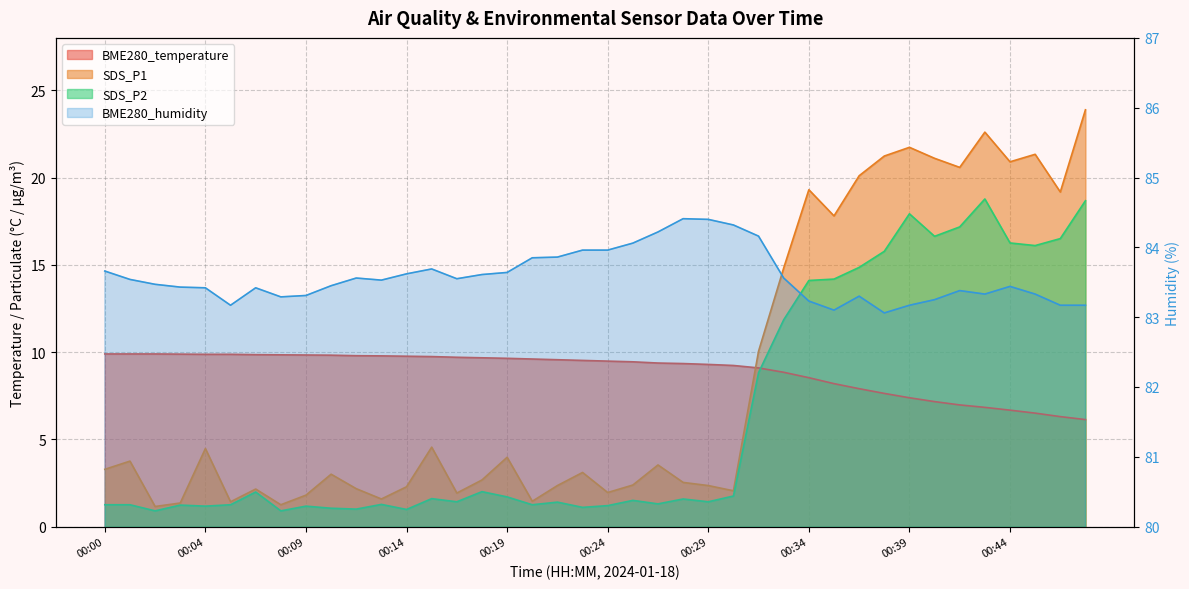

Reading right to left, list all the values displayed in this chart.

BME280_temperature: 6.1	6.3	6.5	6.7	6.8	7.0	7.2	7.4	7.6	7.9	8.2	8.5	8.8	9.1	9.2	9.3	9.3	9.4	9.4	9.5	9.5	9.6	9.6	9.6	9.7	9.7	9.7	9.8	9.8	9.8	9.8	9.8	9.8	9.8	9.9	9.9	9.9	9.9	9.9	9.9
BME280_humidity: 83.2	83.2	83.3	83.4	83.3	83.4	83.2	83.2	83.1	83.3	83.1	83.2	83.6	84.2	84.3	84.4	84.4	84.2	84.1	84.0	84.0	83.9	83.8	83.6	83.6	83.5	83.7	83.6	83.5	83.6	83.5	83.3	83.3	83.4	83.2	83.4	83.4	83.5	83.5	83.7
SDS_P1: 23.9	19.2	21.3	20.9	22.6	20.6	21.1	21.7	21.2	20.1	17.8	19.3	14.8	10.1	2.0	2.4	2.5	3.5	2.4	1.9	3.1	2.4	1.4	4.0	2.7	1.9	4.5	2.3	1.6	2.2	3.0	1.8	1.2	2.1	1.4	4.5	1.4	1.1	3.8	3.3
SDS_P2: 18.7	16.5	16.1	16.2	18.8	17.2	16.6	17.9	15.8	14.8	14.2	14.1	11.8	8.8	1.8	1.4	1.6	1.3	1.5	1.2	1.1	1.4	1.2	1.7	2.0	1.4	1.6	1.0	1.3	1.0	1.1	1.2	0.9	2.0	1.2	1.2	1.2	0.9	1.2	1.2